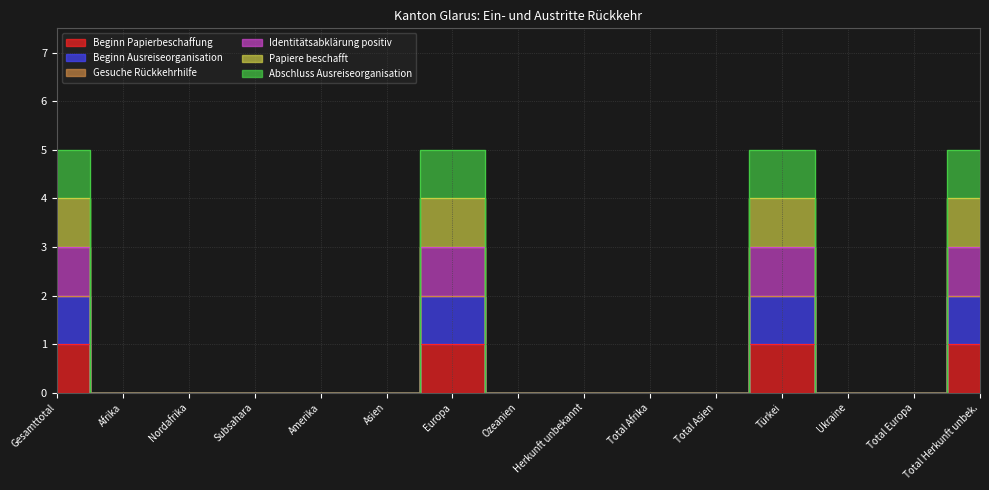

How many values in Beginn Papierbeschaffung are above zero?

4